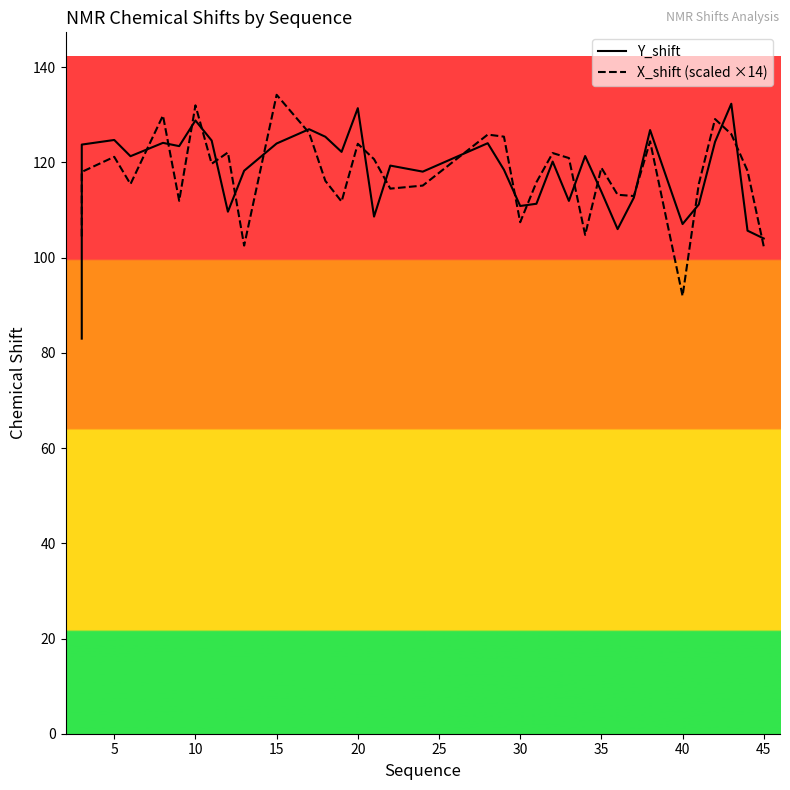

List the series in order of their overall mean, lowest first.

X_shift (scaled ×14), Y_shift